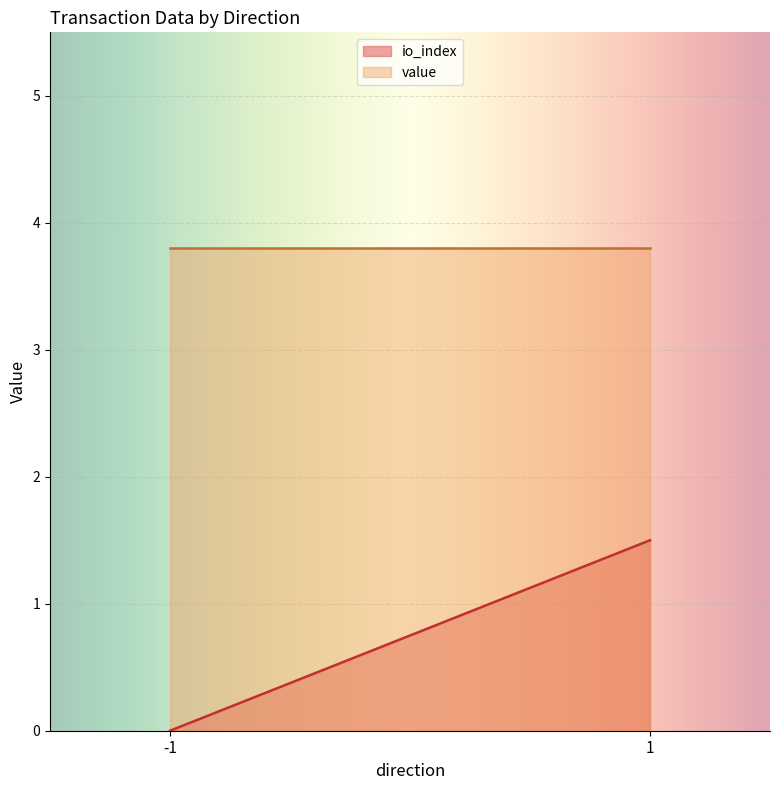

Which label corresponds to the smallest value in the chart?

-1